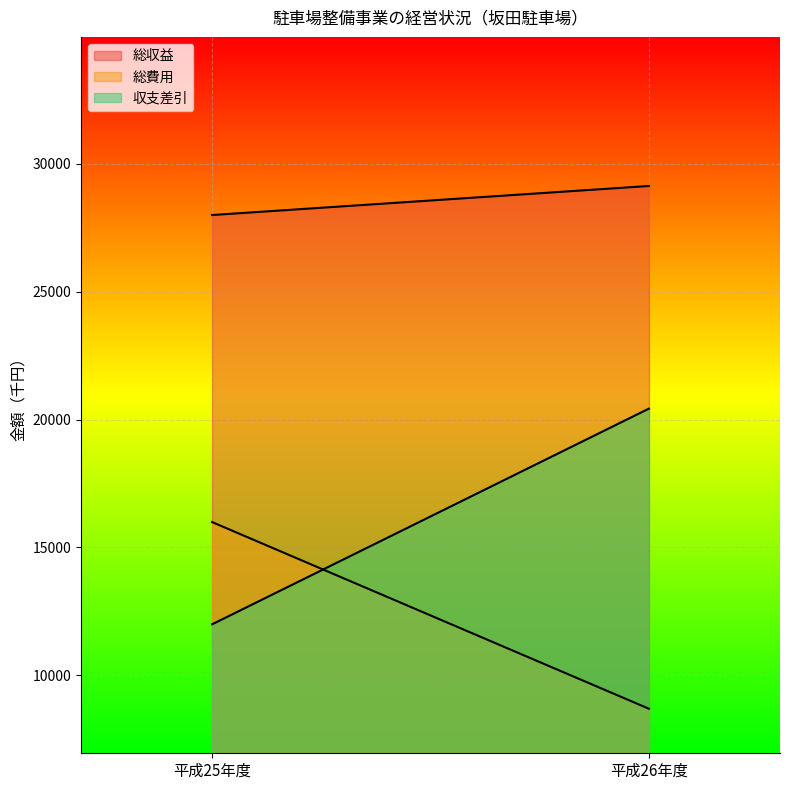

What is the spread (max minus min) of values at 平成26年度?

20427